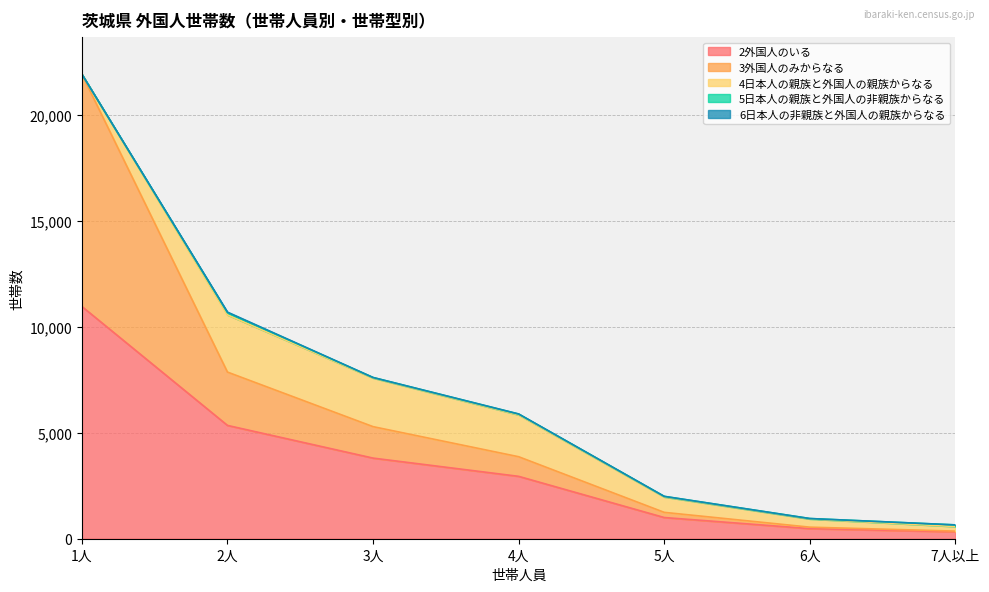

Which series ends up on top after the final intersection of 4日本人の親族と外国人の親族からなる and 3外国人のみからなる?

4日本人の親族と外国人の親族からなる